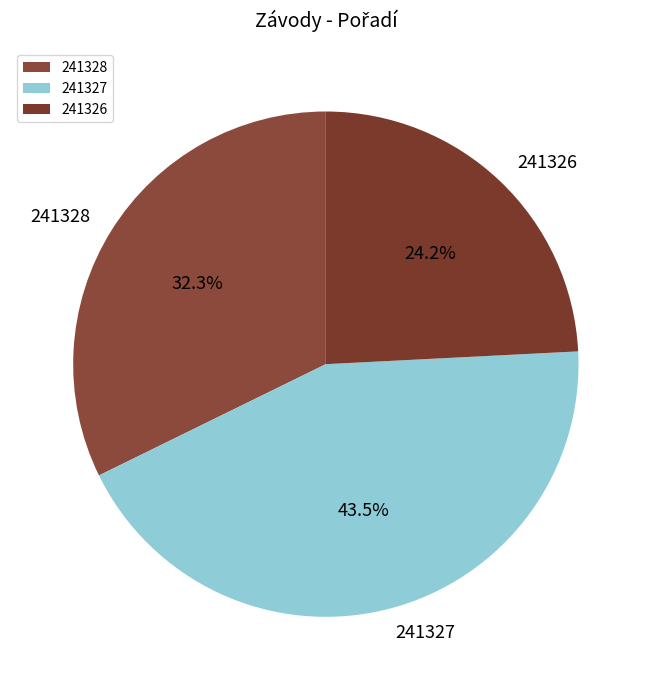

How many segments does this pie chart have?

3